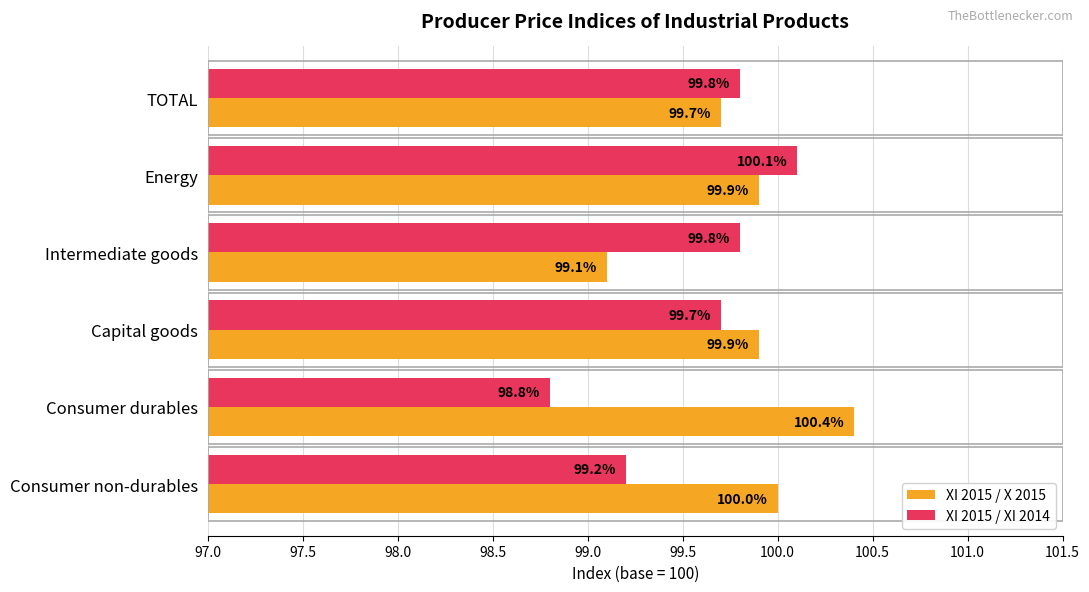

What is the maximum value for XI 2015 / XI 2014?

100.1